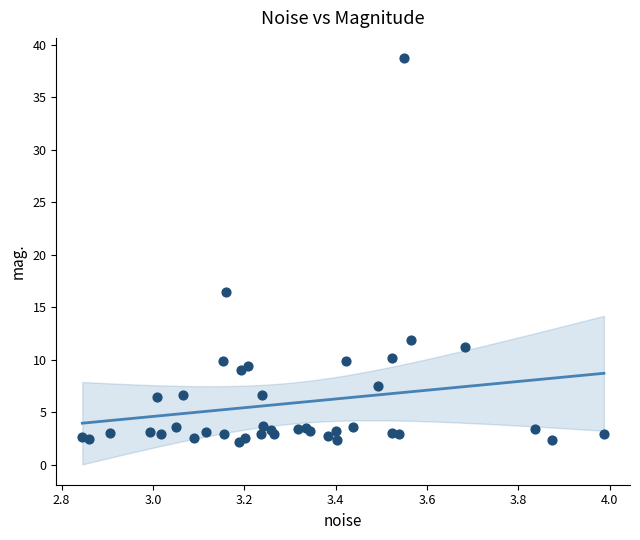

What Y value in the scatter plot is closest to 20?

16.4